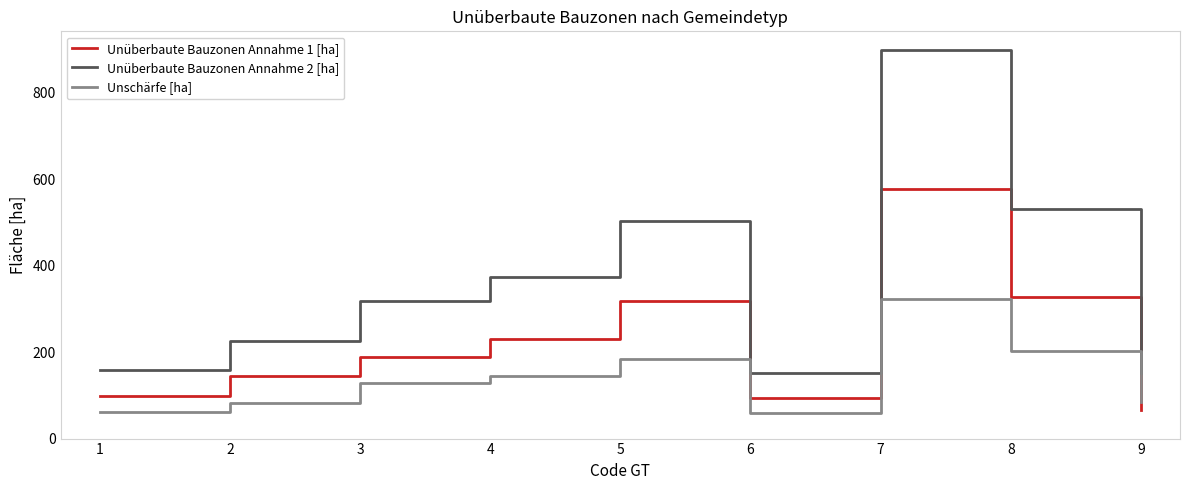

Which series has the largest total across all categories?

Unüberbaute Bauzonen Annahme 2 [ha]